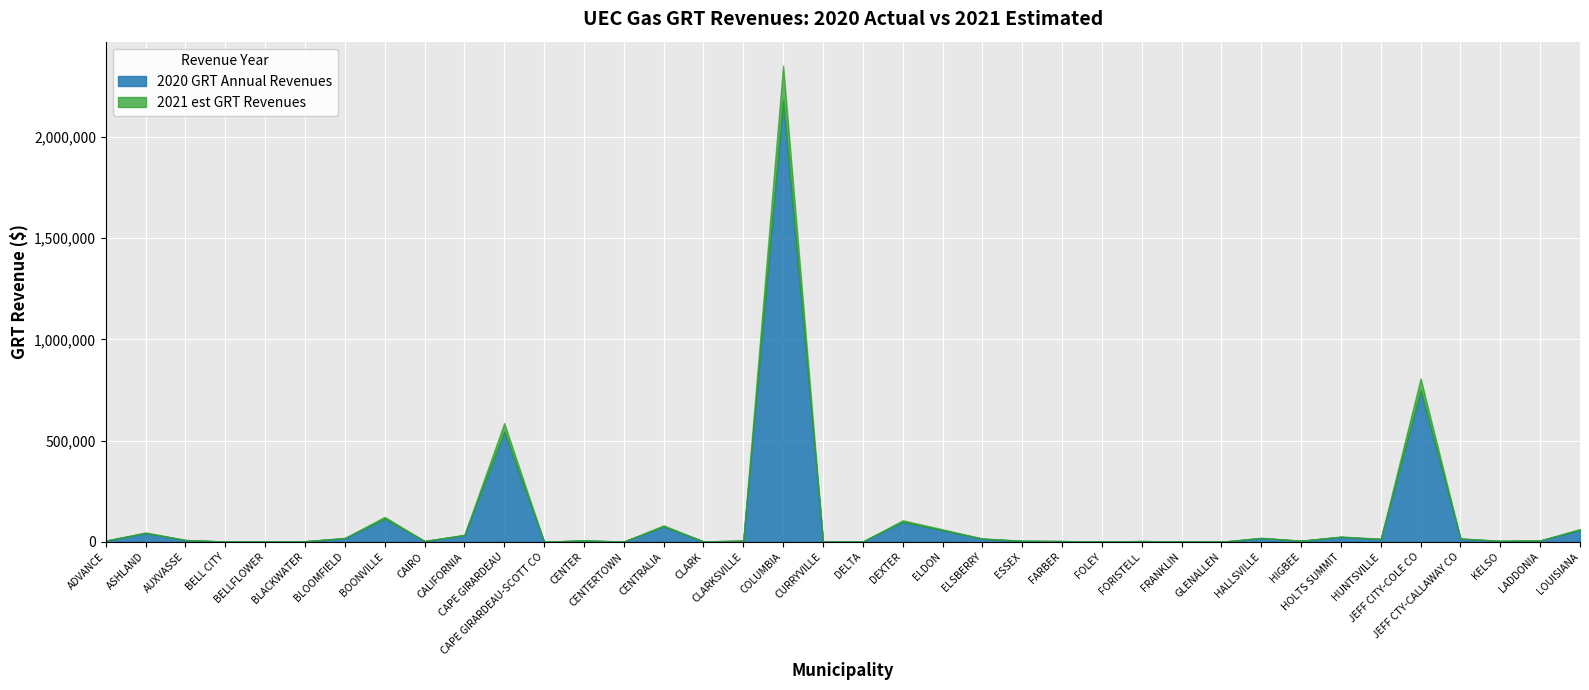

Is it true that 2020 GRT Annual Revenues equals 2598.6 at CURRYVILLE?

False